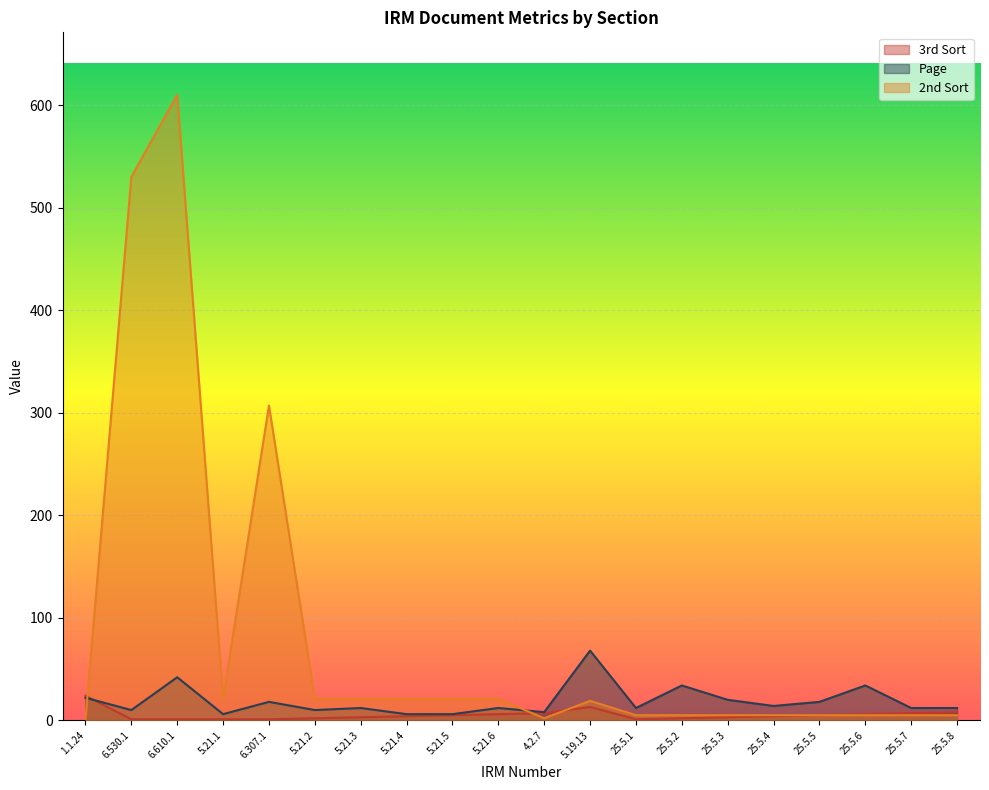

Reading right to left, what are all the values shown in this chart?

3rd Sort: 25.5.8=8	25.5.7=7	25.5.6=6	25.5.5=5	25.5.4=4	25.5.3=3	25.5.2=2	25.5.1=1	5.19.13=13	4.2.7=7	5.21.6=6	5.21.5=5	5.21.4=4	5.21.3=3	5.21.2=2	6.307.1=1	5.21.1=1	6.610.1=1	6.530.1=1	1.1.24=24
Page: 25.5.8=12	25.5.7=12	25.5.6=34	25.5.5=18	25.5.4=14	25.5.3=20	25.5.2=34	25.5.1=12	5.19.13=68	4.2.7=8	5.21.6=12	5.21.5=6	5.21.4=6	5.21.3=12	5.21.2=10	6.307.1=18	5.21.1=6	6.610.1=42	6.530.1=10	1.1.24=22
2nd Sort: 25.5.8=5	25.5.7=5	25.5.6=5	25.5.5=5	25.5.4=5	25.5.3=5	25.5.2=5	25.5.1=5	5.19.13=19	4.2.7=2	5.21.6=21	5.21.5=21	5.21.4=21	5.21.3=21	5.21.2=21	6.307.1=307	5.21.1=21	6.610.1=610	6.530.1=530	1.1.24=1